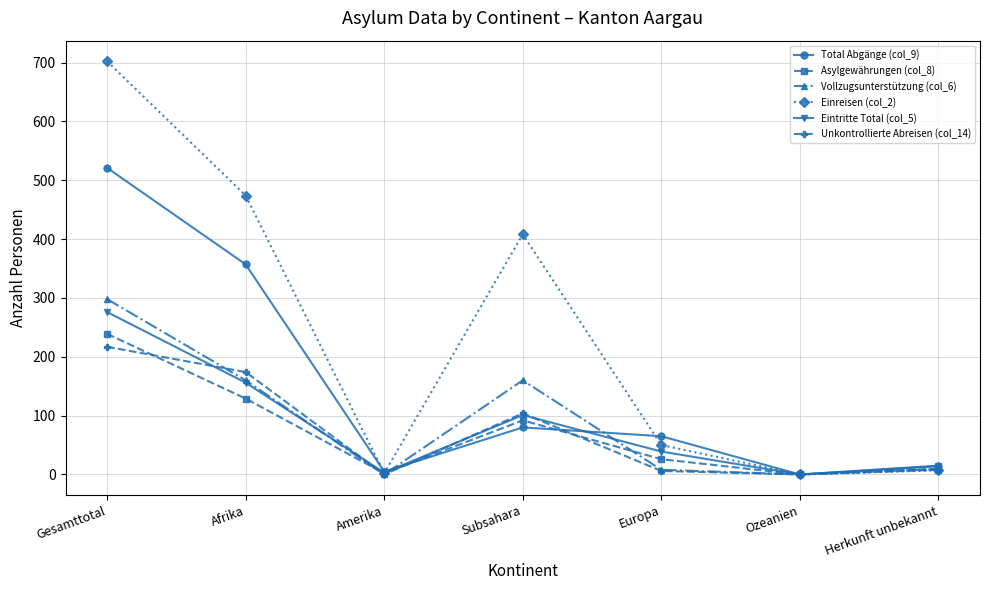

True or false: Unkontrollierte Abreisen (col_14) has more than 1 points higher than both neighbors.

False